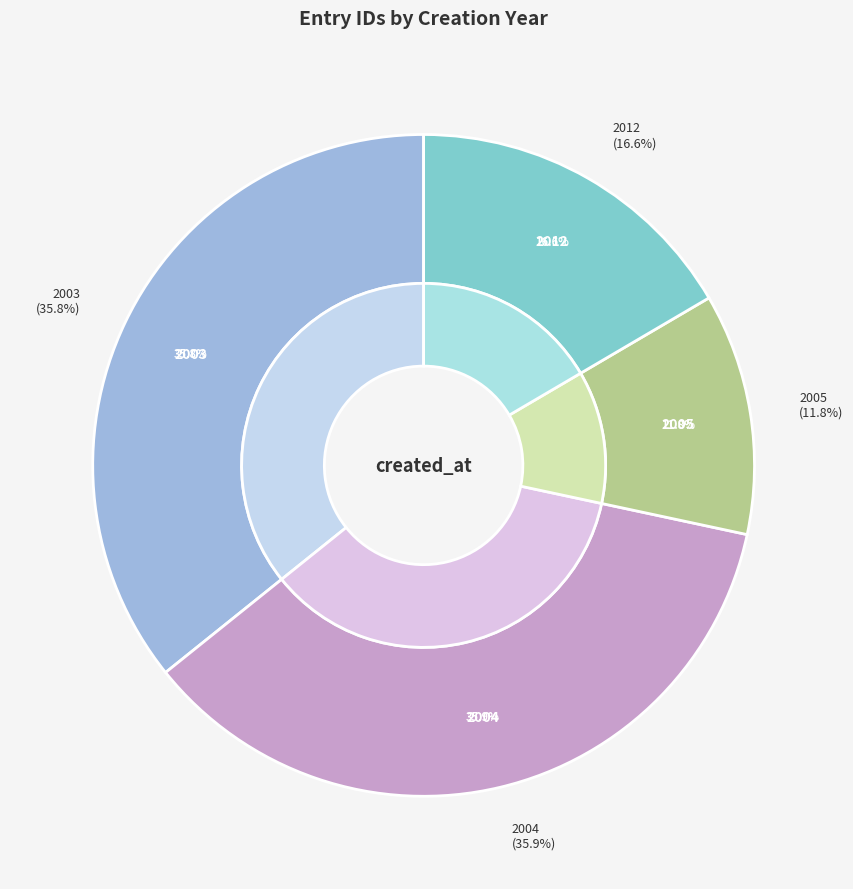

What is the change in value from 2004-08-09 to 2003-11-22?

+159